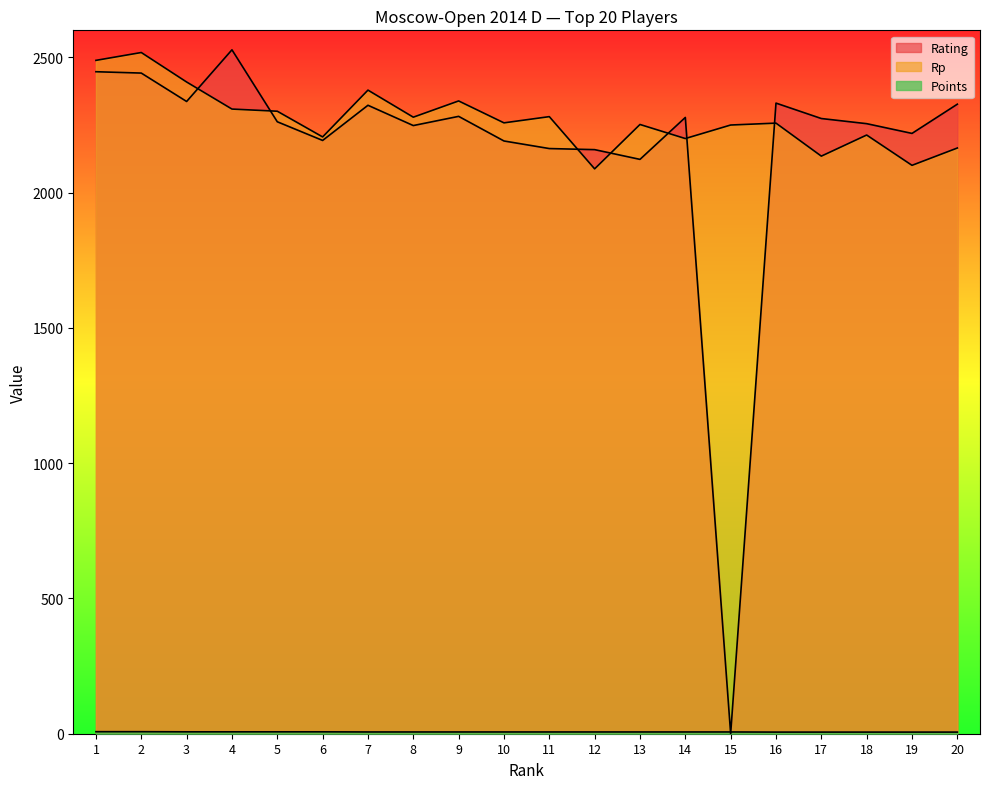

Is the value of Points at 18 greater than the value of Rating at 12?

No